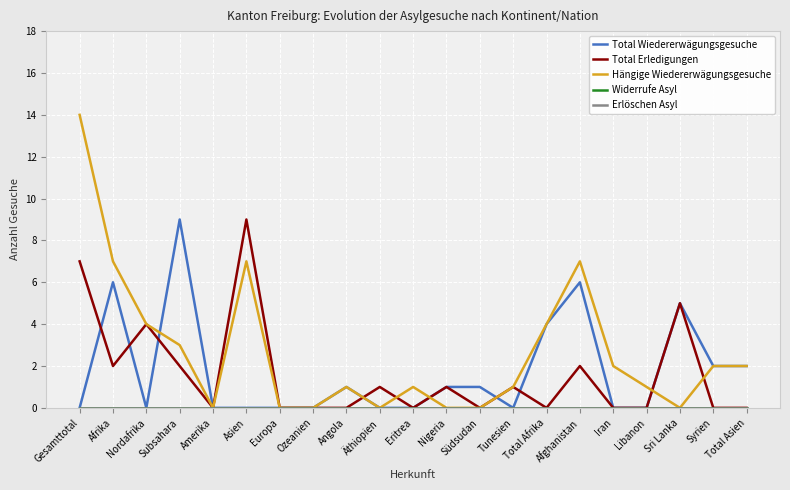

Is this an area chart (filled region under the line)?

No